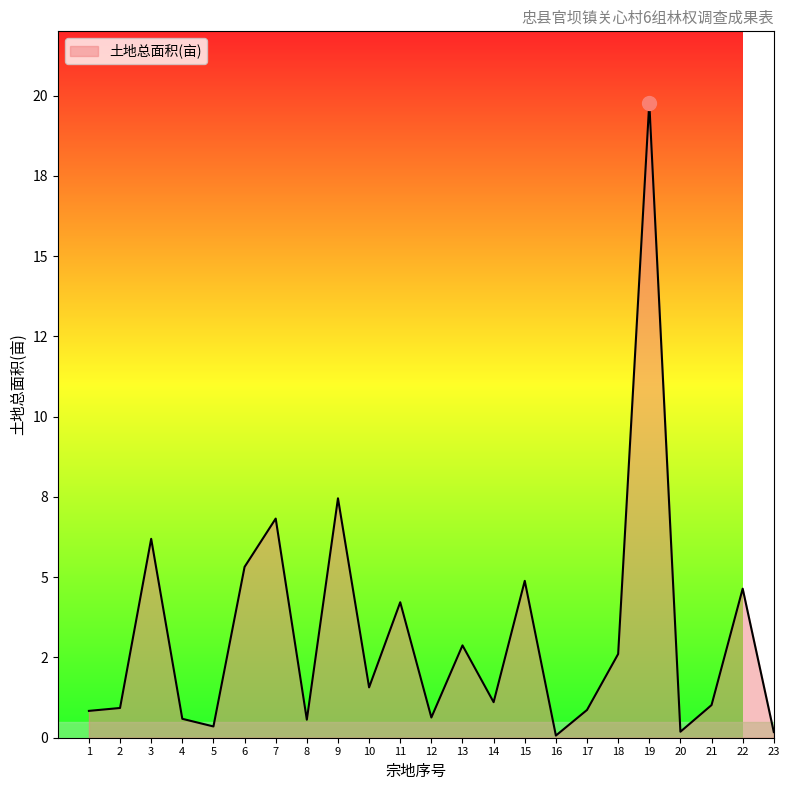

Read the value at 8.

0.6